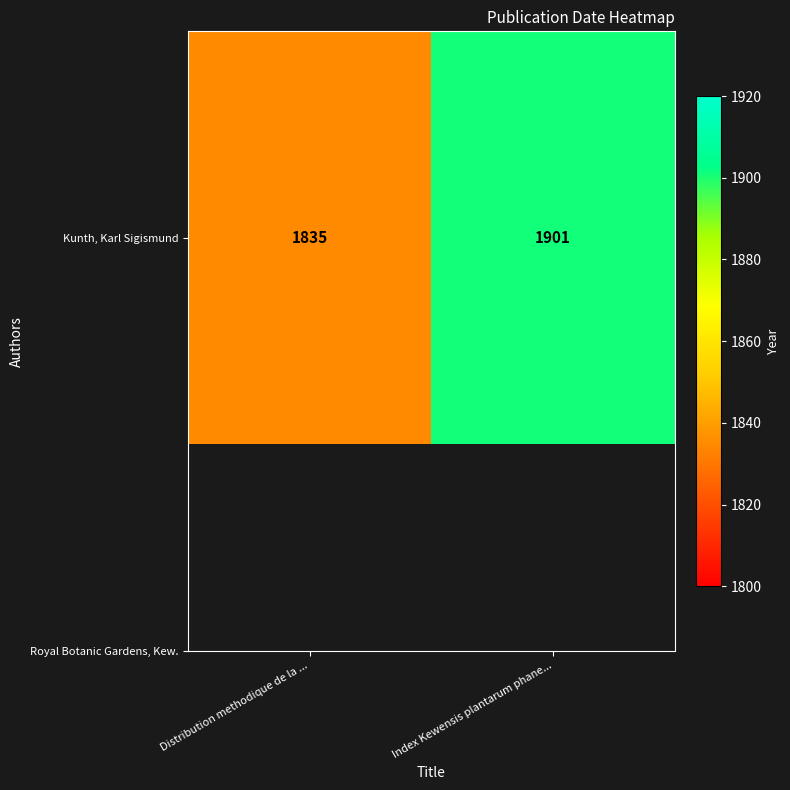

What is the difference between the values at Index Kewensis plantarum phane... and Distribution methodique de la ...?

66